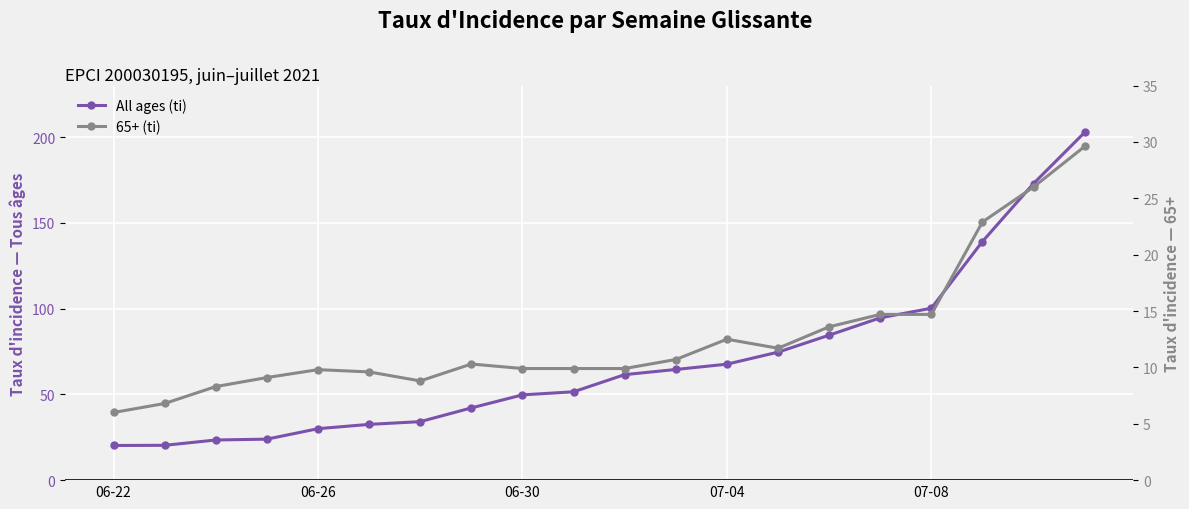

Reading left to right, transcribe all the data shown in this chart.

All ages (ti): 20.2	20.3	23.4	23.9	30.0	32.5	34.1	42.1	49.7	51.5	61.5	64.5	67.6	74.6	84.5	94.6	100.2	139.1	172.9	202.7
65+ (ti): 6.0	6.8	8.3	9.1	9.8	9.6	8.8	10.3	9.9	9.9	9.9	10.7	12.5	11.7	13.6	14.7	14.7	22.9	26.0	29.6